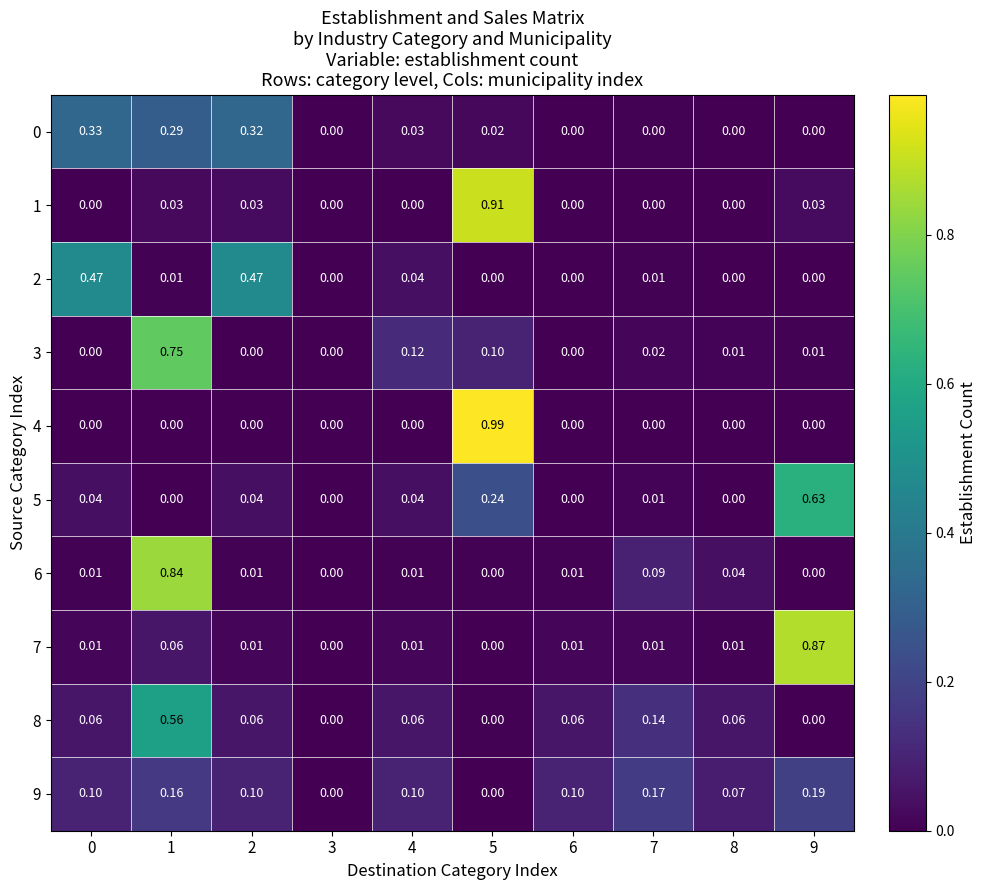

Is the value of 2 at 4 greater than the value of 9 at 9?

No